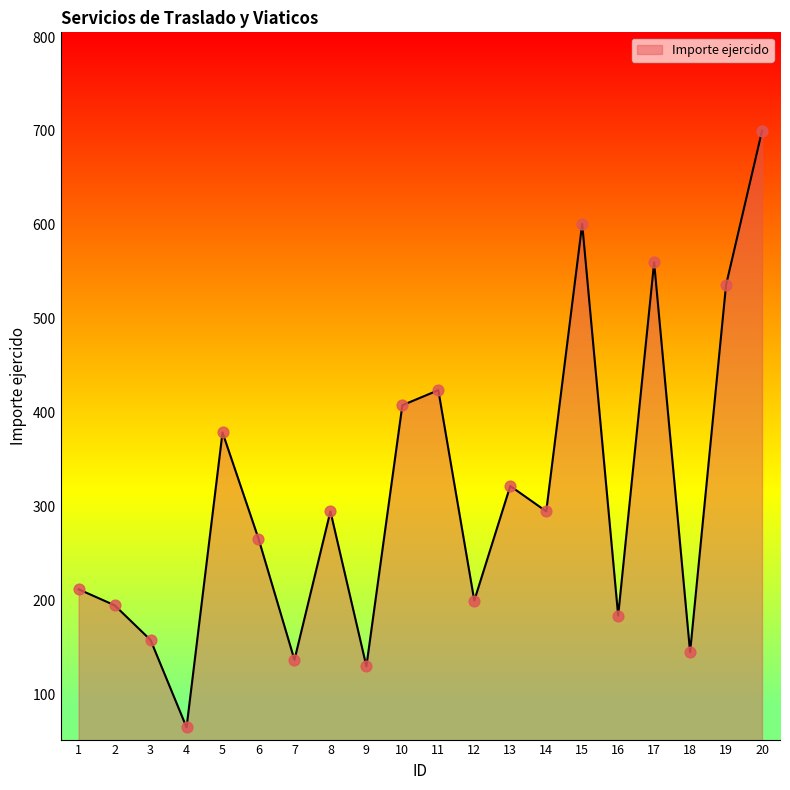

What is the ratio of the value at 1 to the value at 9?

1.6